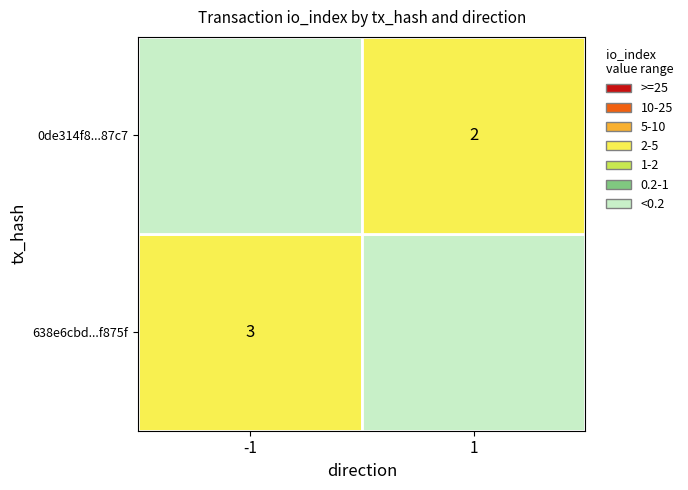

What is the difference between the maximum and minimum values in the 638e6cbd5d7a0a816f8d242479fa8e7a3f9875f series?

4